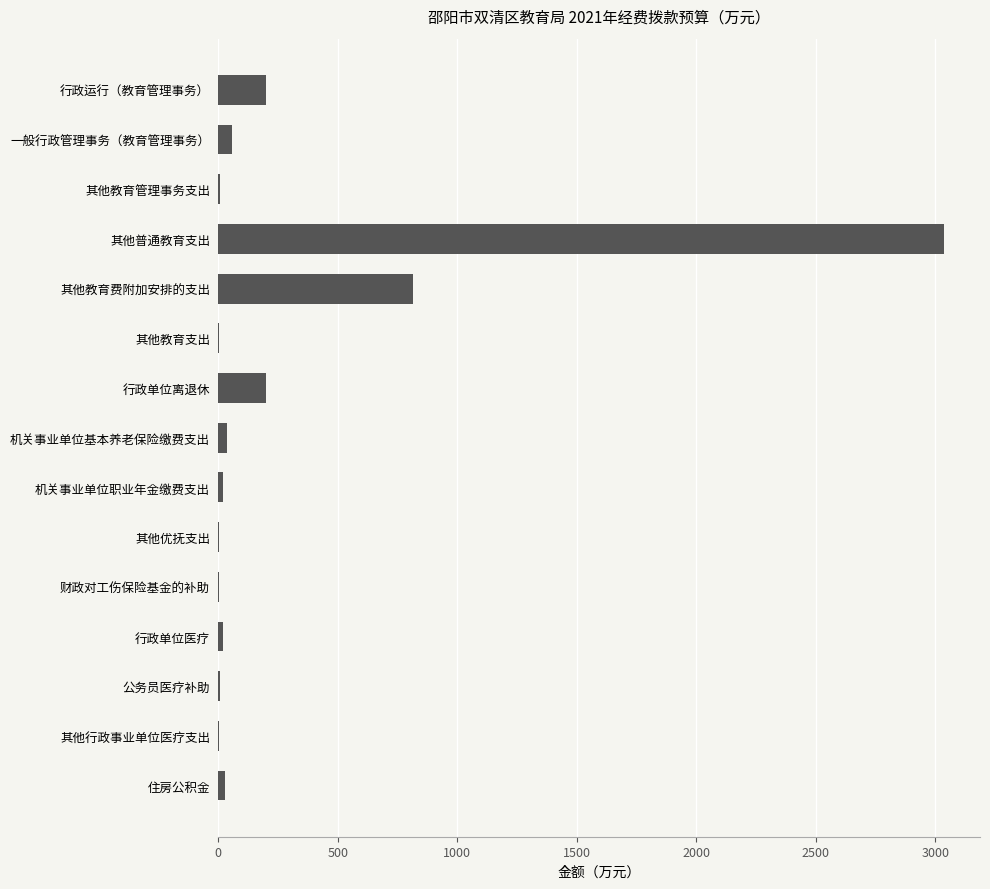

What is the sum of all values?

4427.7